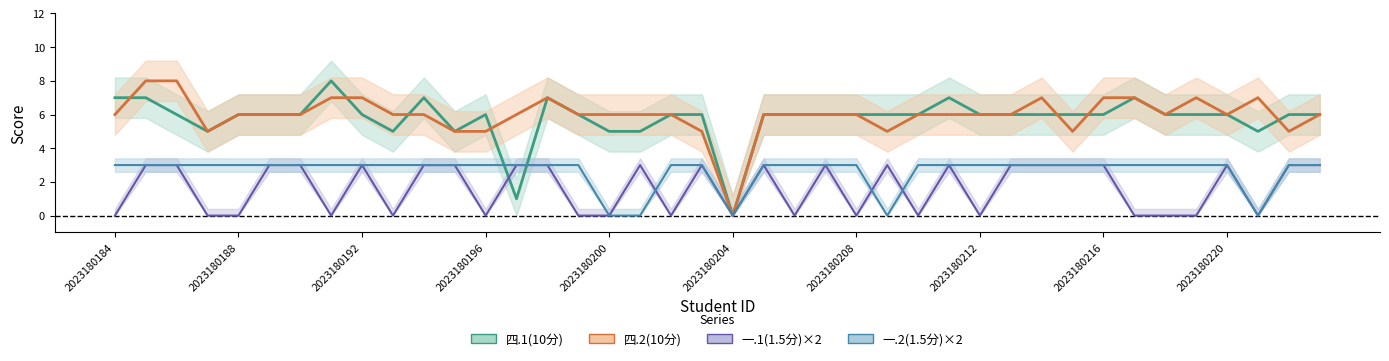

What is the sum of all 四.1(10分) values?

231